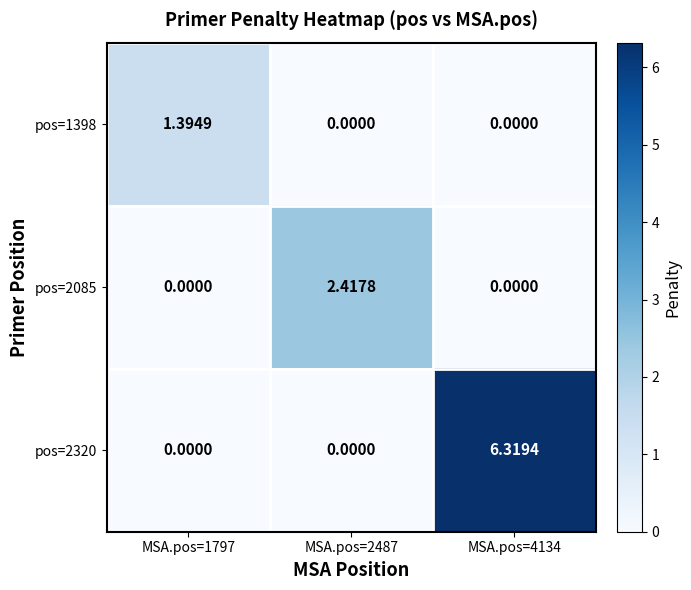

Is the value of pos=2085 at MSA.pos=2487 greater than the value of pos=1398 at MSA.pos=1797?

Yes